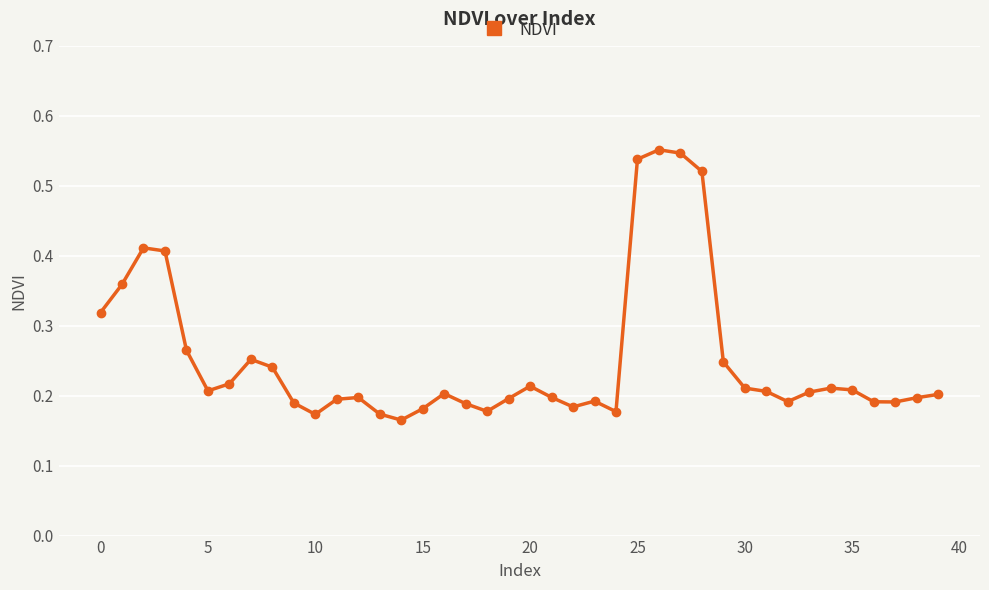

Count the number of categories in the chart.

40